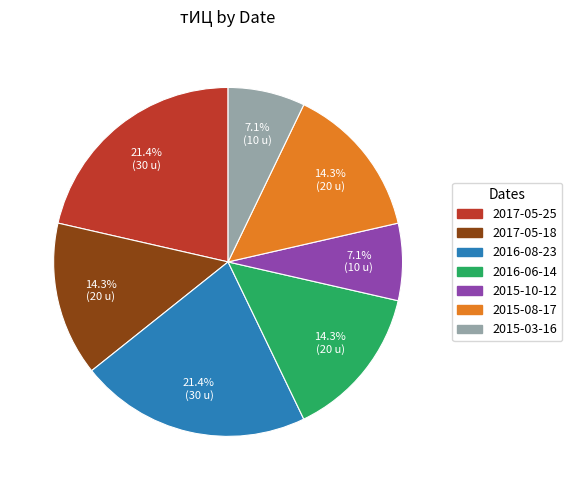

Does any single category account for the majority?

No